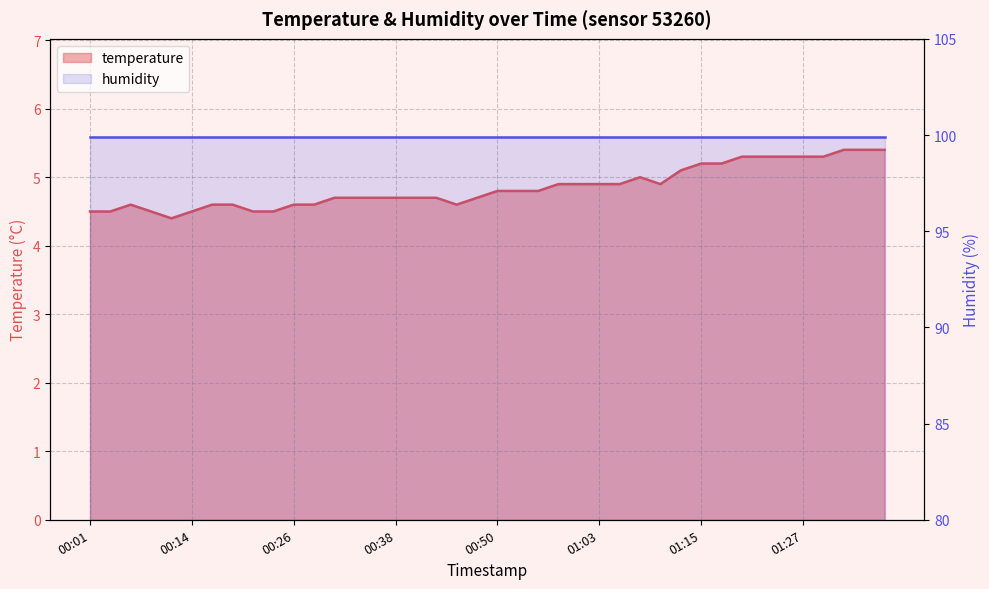

Approximately how many times larger is the value at 01:17 compared to 00:48?

1.1